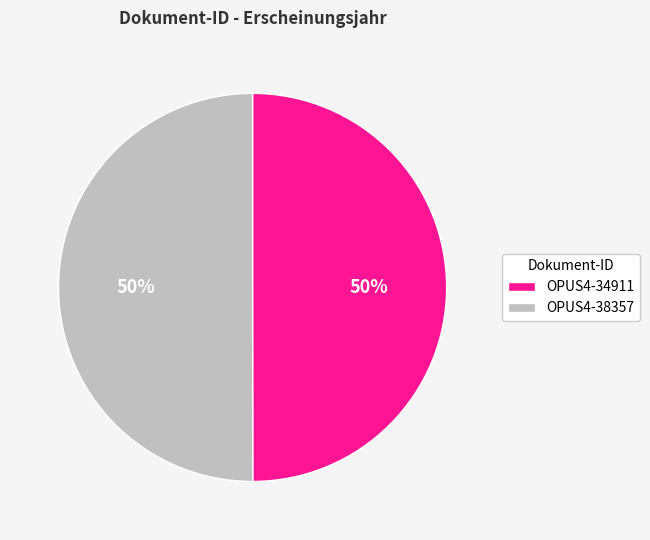

True or false: OPUS4-34911 accounts for 50% of the total.

True